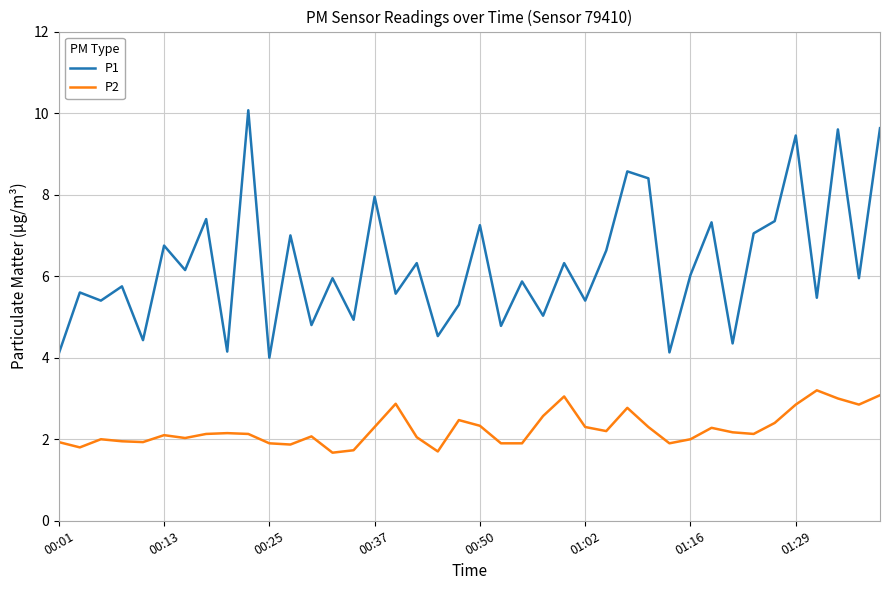

What is the minimum value for P1?

4.0